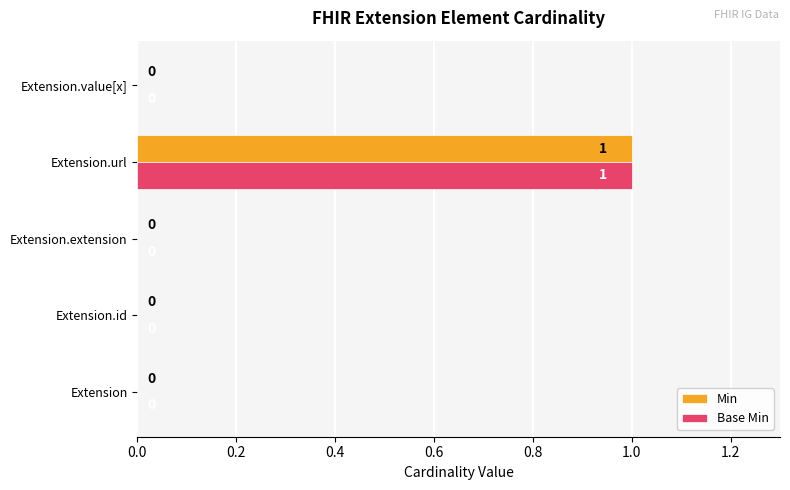

What is the greatest value displayed?

1